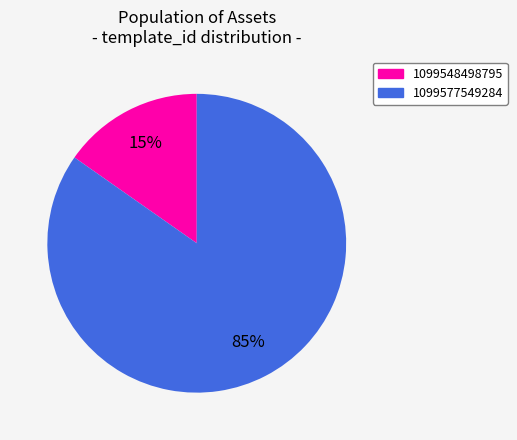

Between 1099548498795 and 1099577549284, which is larger?

1099577549284